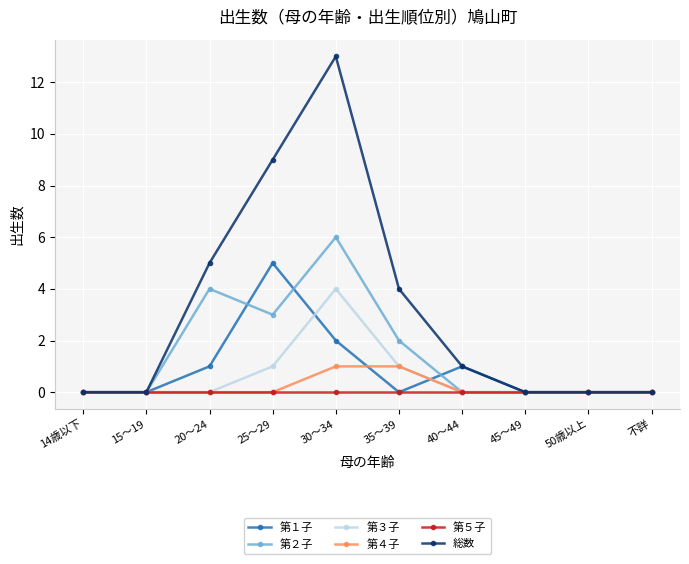

Reading left to right, transcribe all the data shown in this chart.

第１子: 14歳以下=0	15～19=0	20～24=1	25～29=5	30～34=2	35～39=0	40～44=1	45～49=0	50歳以上=0	不詳=0
第２子: 14歳以下=0	15～19=0	20～24=4	25～29=3	30～34=6	35～39=2	40～44=0	45～49=0	50歳以上=0	不詳=0
第３子: 14歳以下=0	15～19=0	20～24=0	25～29=1	30～34=4	35～39=1	40～44=0	45～49=0	50歳以上=0	不詳=0
第４子: 14歳以下=0	15～19=0	20～24=0	25～29=0	30～34=1	35～39=1	40～44=0	45～49=0	50歳以上=0	不詳=0
第５子: 14歳以下=0	15～19=0	20～24=0	25～29=0	30～34=0	35～39=0	40～44=0	45～49=0	50歳以上=0	不詳=0
総数: 14歳以下=0	15～19=0	20～24=5	25～29=9	30～34=13	35～39=4	40～44=1	45～49=0	50歳以上=0	不詳=0